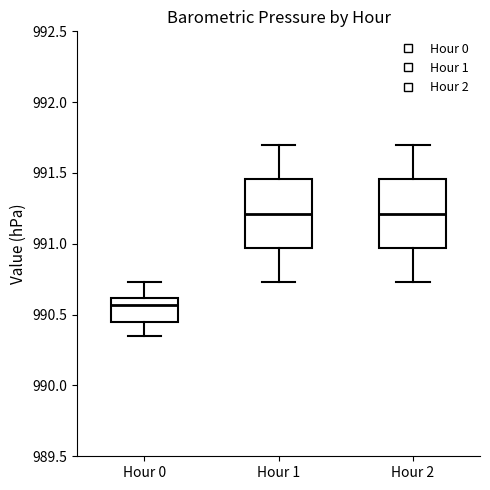

Which box's median line is the lowest?

Hour 0